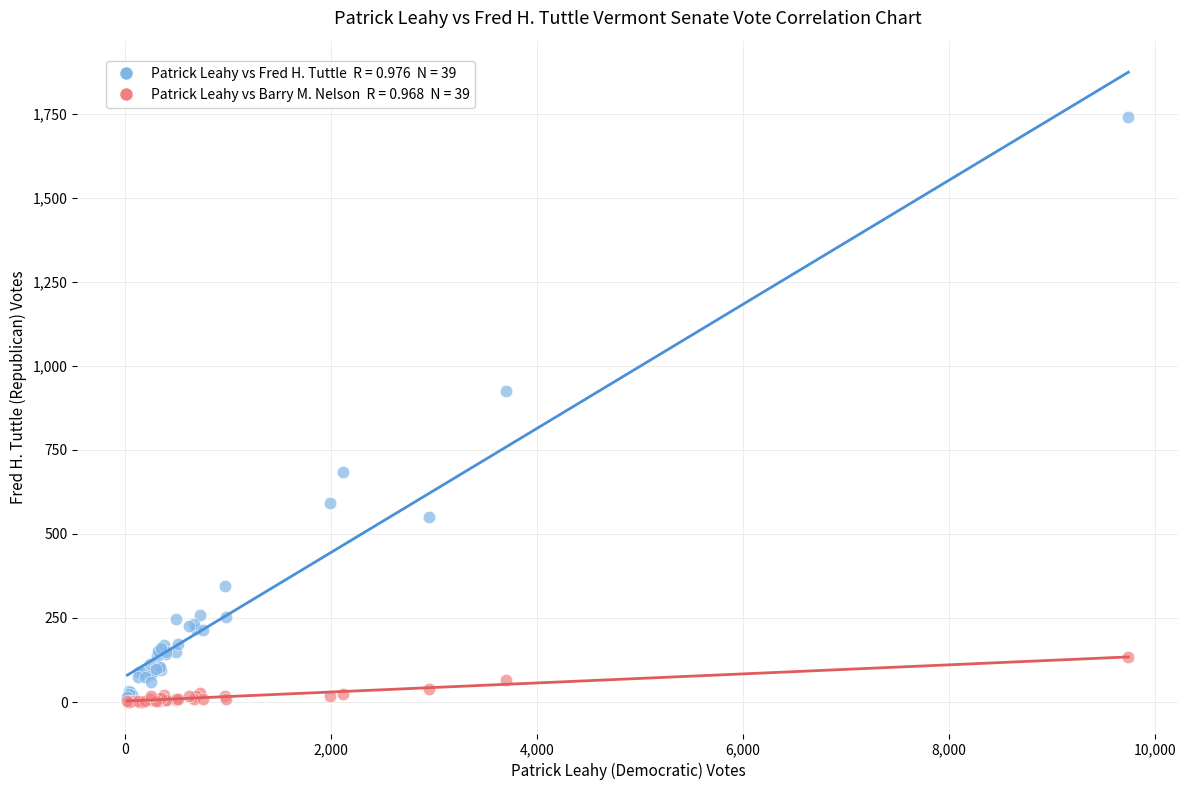

Across all series, what Y value is closest to 871?

926